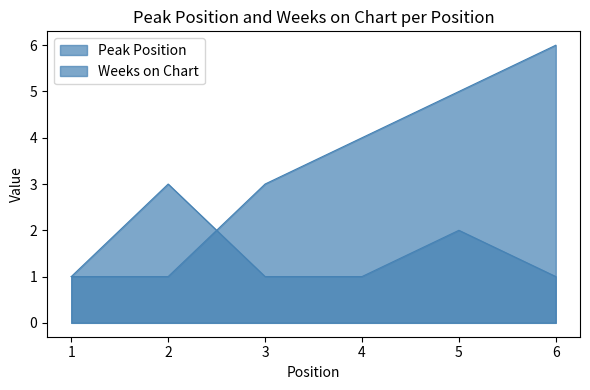

What are all the series names shown in the legend?

Peak Position, Weeks on Chart